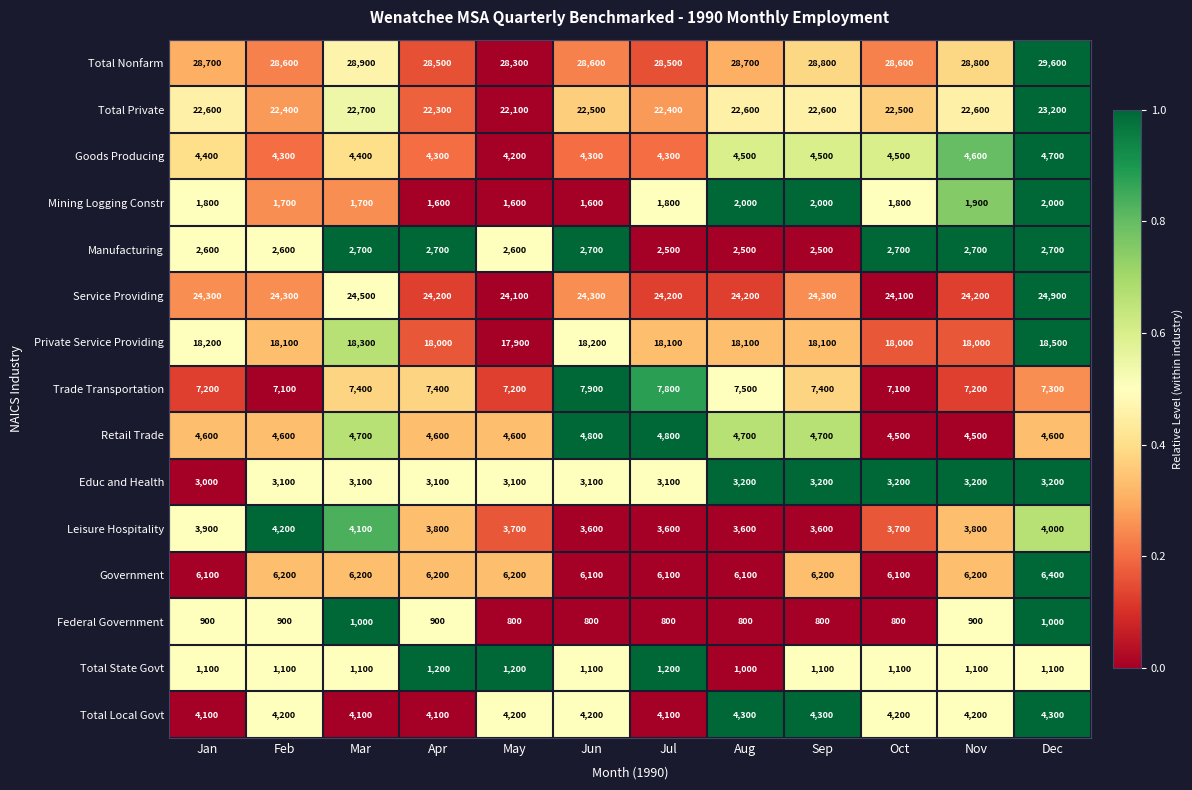

True or false: Mining Logging Constr has a value of 1800 at Jul.

True